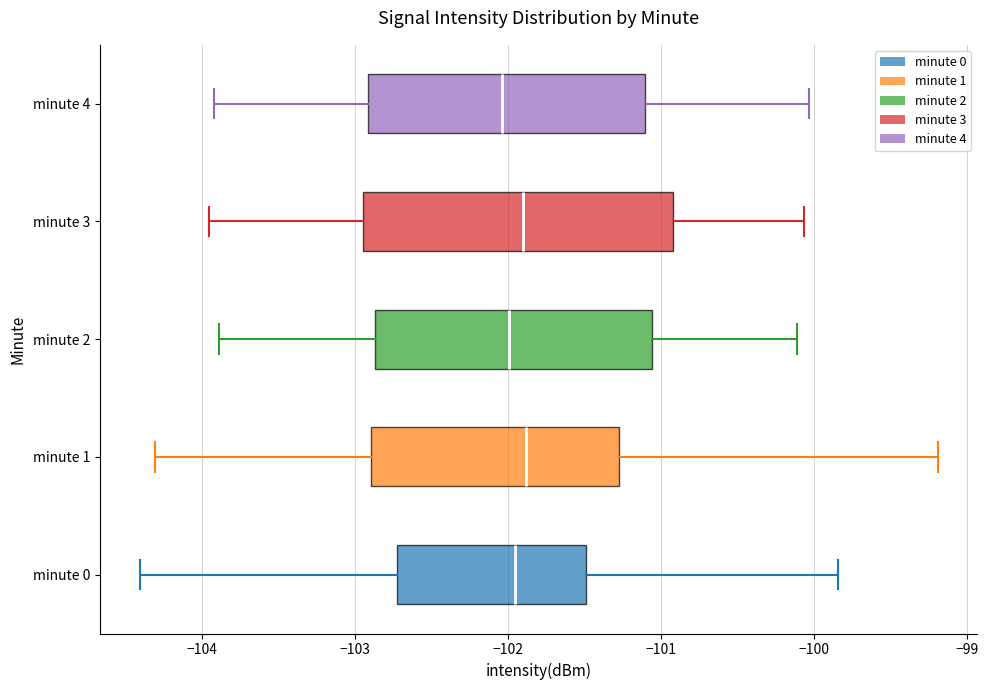

Reading bottom to top, transcribe this box plot: for each box, give where its median line is, the range the box spans, and where its two whiskers end, as read against the x-axis. The values are not printed on the chart, so give them approximately, as read against the axis.

minute 0: median -102.0, box -102.7 to -101.5, whiskers -104.4 to -99.8
minute 1: median -101.9, box -102.9 to -101.3, whiskers -104.3 to -99.2
minute 2: median -102.0, box -102.9 to -101.1, whiskers -103.9 to -100.1
minute 3: median -101.9, box -102.9 to -100.9, whiskers -104.0 to -100.1
minute 4: median -102.0, box -102.9 to -101.1, whiskers -103.9 to -100.0